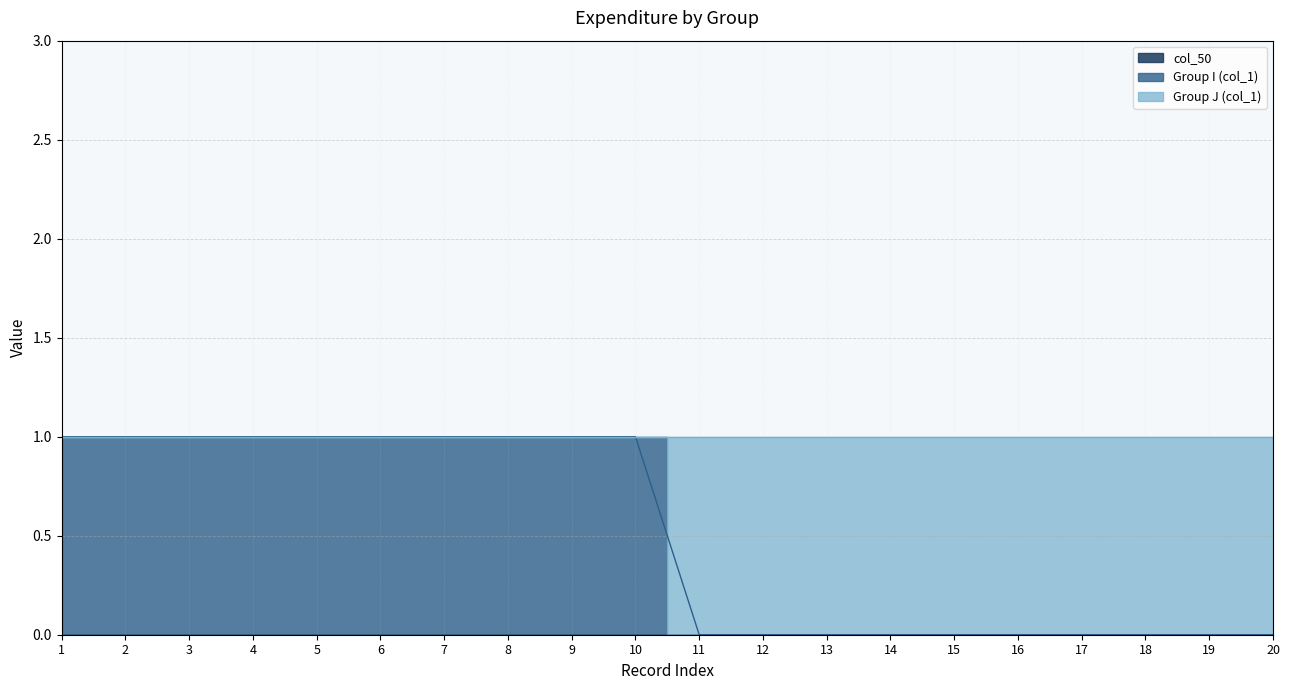

What is the approximate value of col_1 at 3?

1